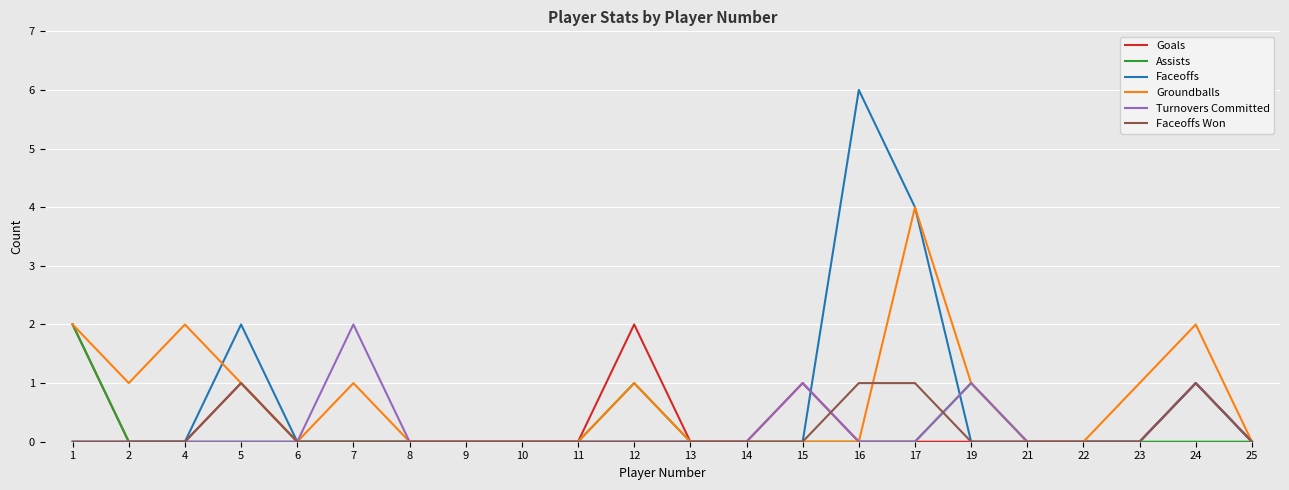

Which series changed the most between 16 and 25?

Faceoffs